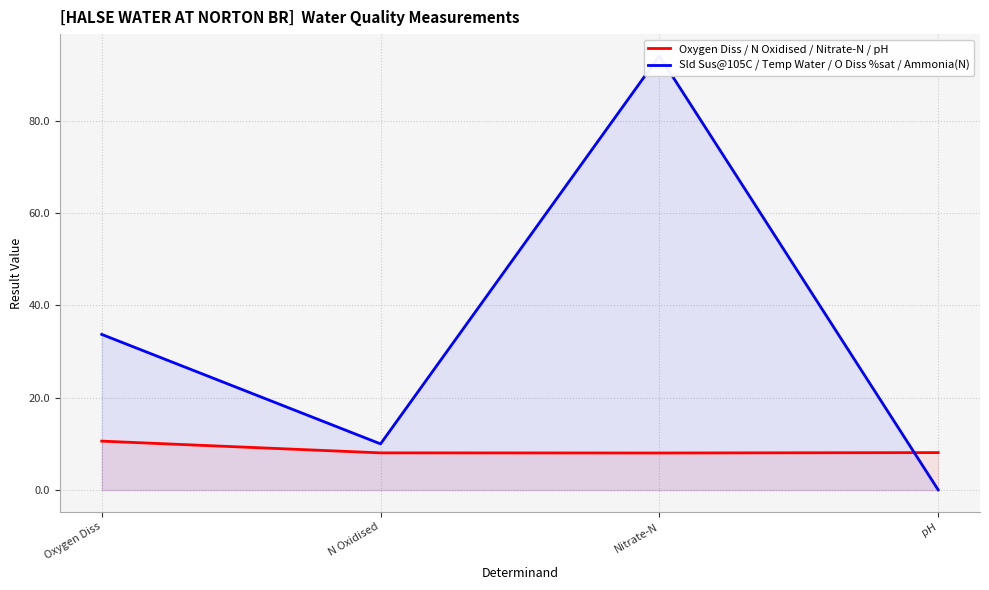

Reading left to right, extract all data points from this chart.

Oxygen Diss / N Oxidised / Nitrate-N / pH: 10.6	8.1	8.0	8.1
Sld Sus@105C / Temp Water / O Diss %sat / Ammonia(N): 33.7	10.0	94.0	0.1